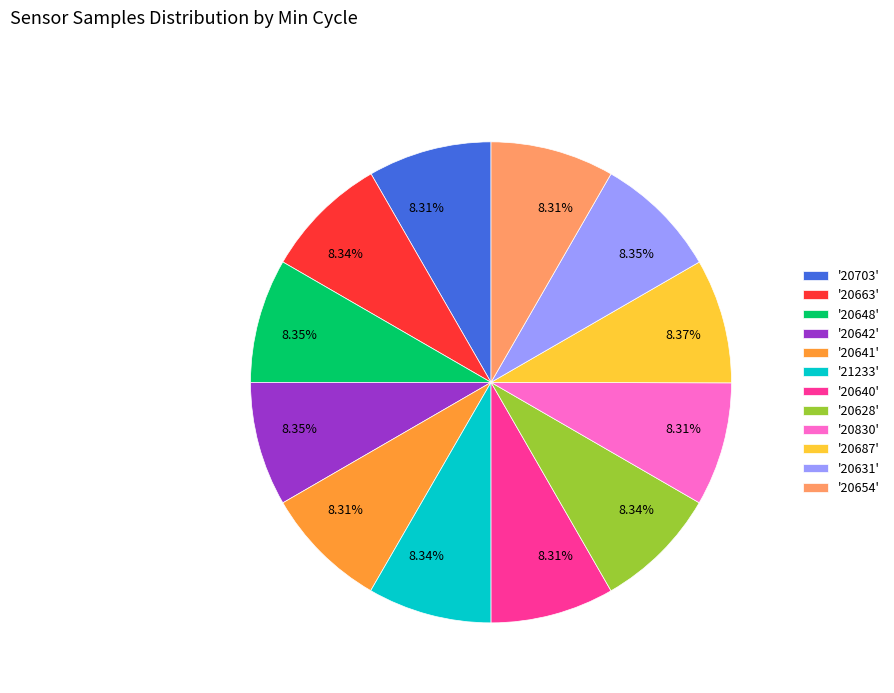

Does '20687' account for over 50% of the chart?

No